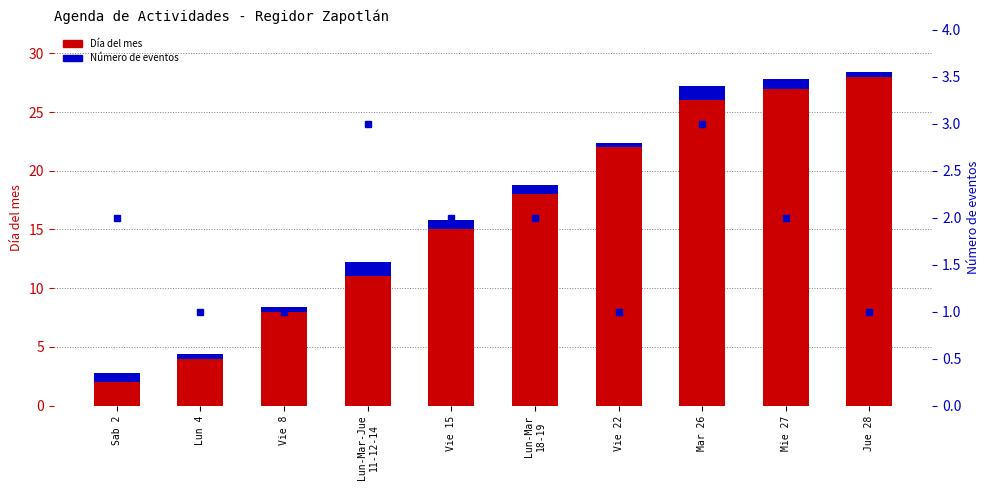

What is the sum of all Día del mes values?

161.0